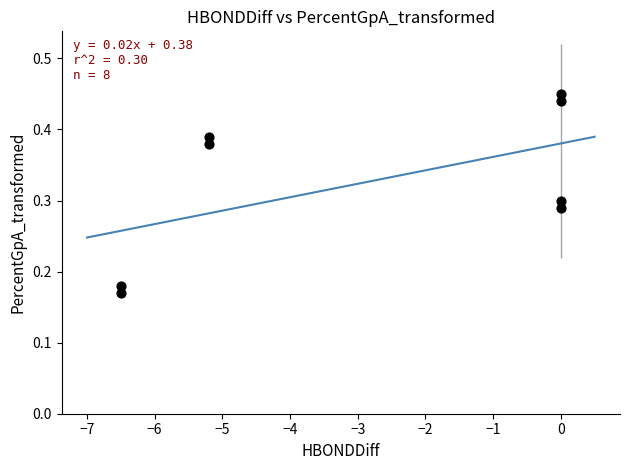

What is the range of X values (max minus min)?

6.5